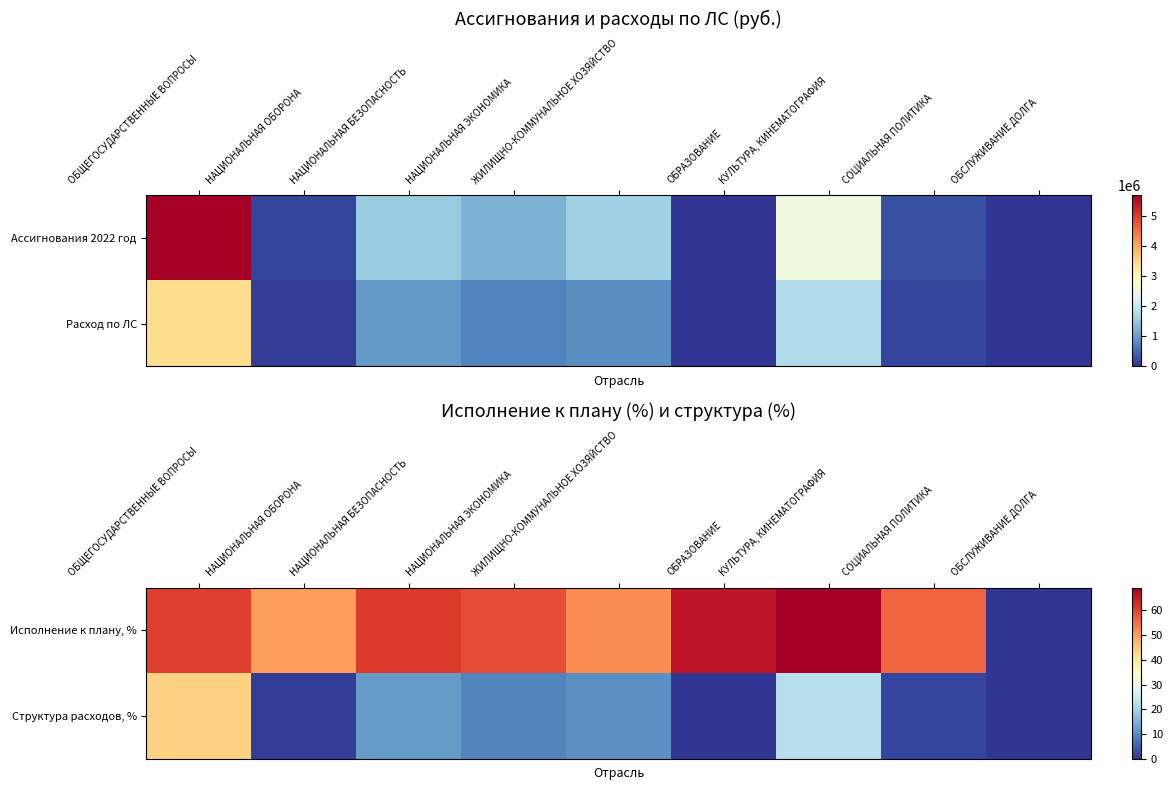

Read the Структура расходов, % value at НАЦИОНАЛЬНАЯ ОБОРОНА.

0.9